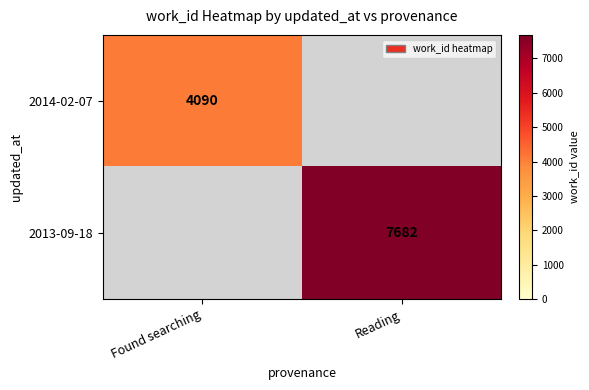

What is the total value across all series at Found searching?

4090